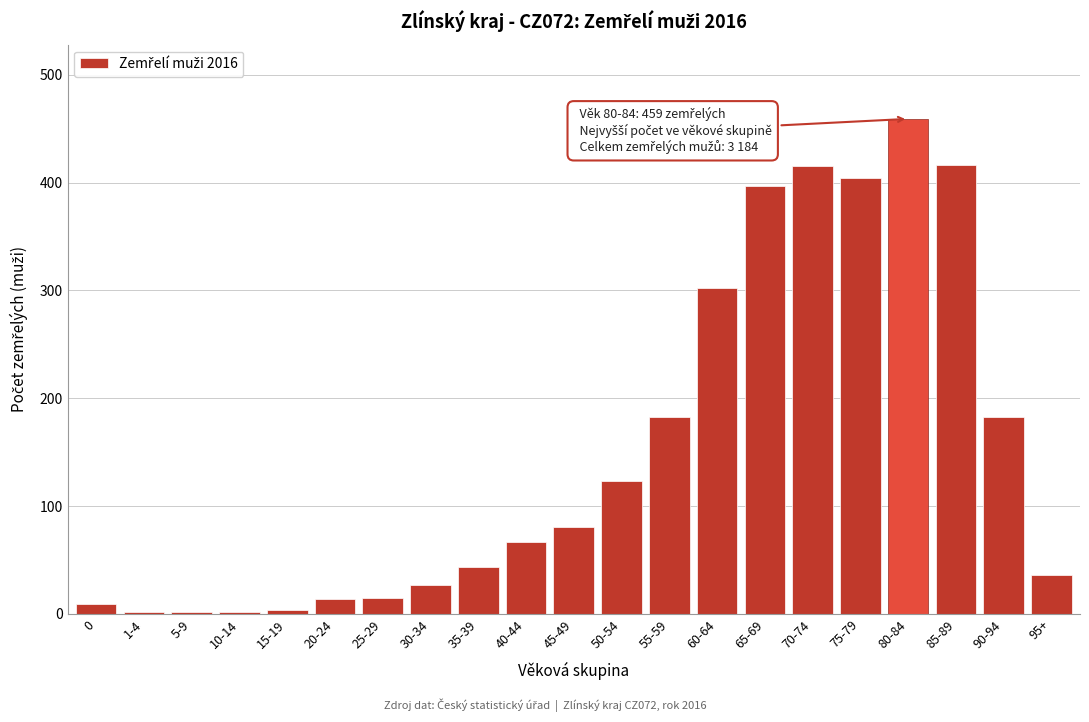

Is it true that the value at 65-69 is 200?

False